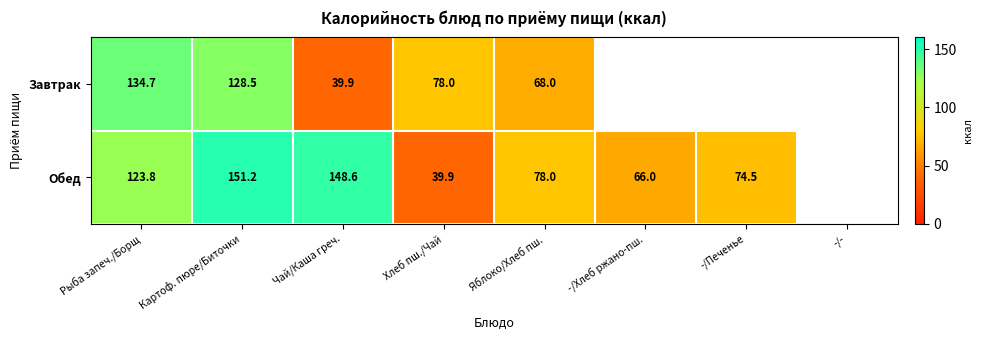

Is the value of Обед at -/Хлеб ржано-пш. greater than the value of Завтрак at Яблоко/Хлеб пш.?

No